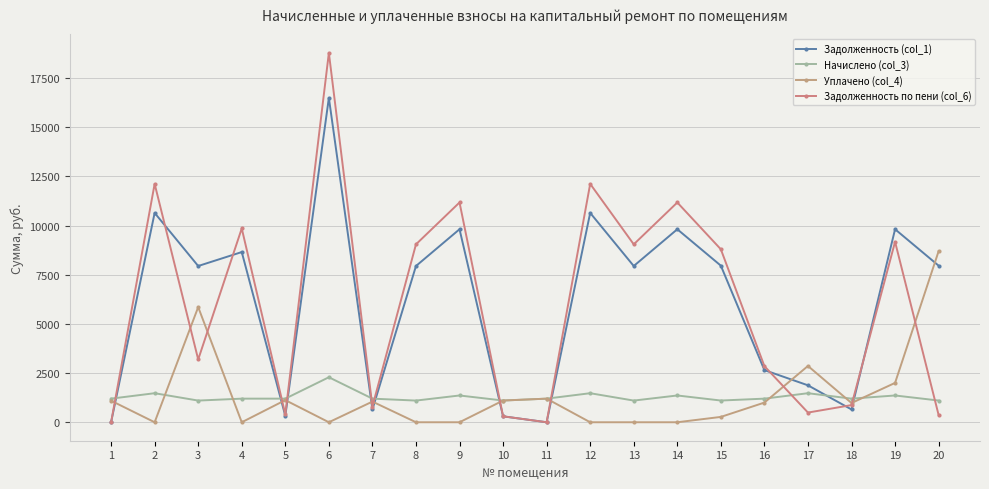

At 12, list the series in order from largest to smallest.

Задолженность по пени (col_6), Задолженность (col_1), Начислено (col_3), Уплачено (col_4)